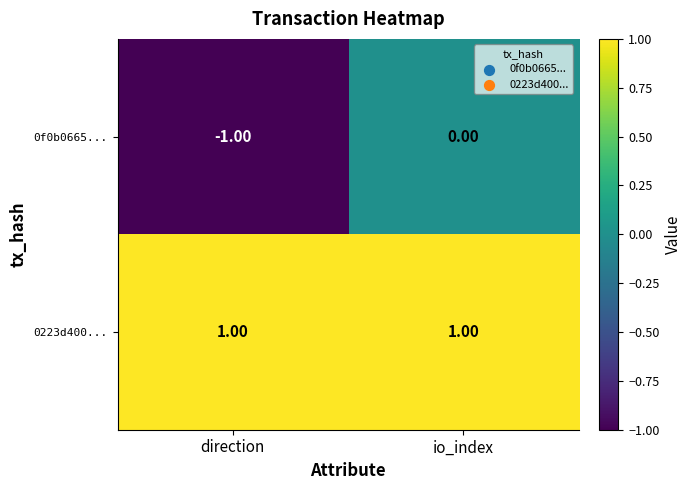

How many values in 0f0b0665... are below zero?

1